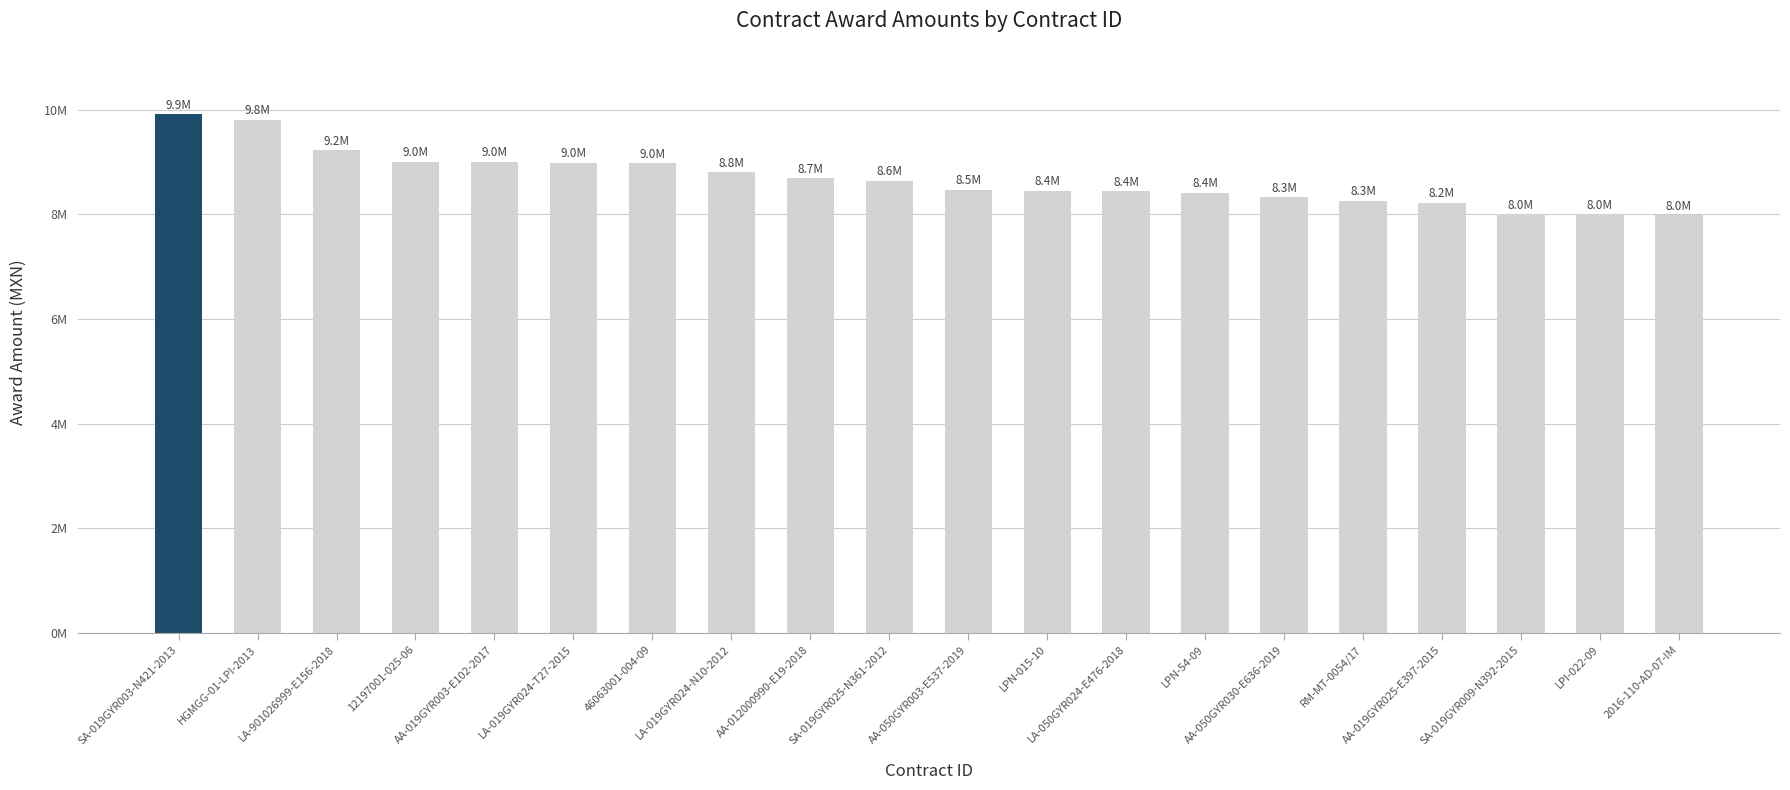

At which category does the chart reach its peak across all series?

SA-019GYR003-N421-2013